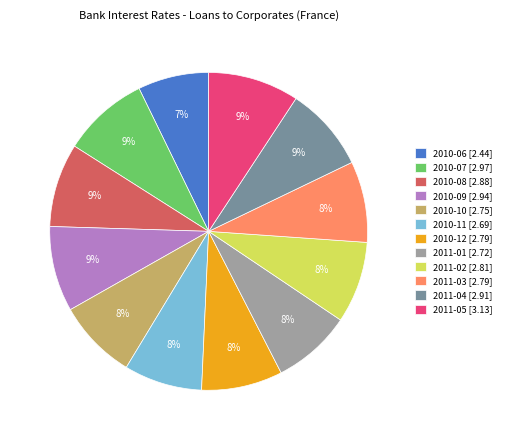

Which slice is the smallest?

2010-06